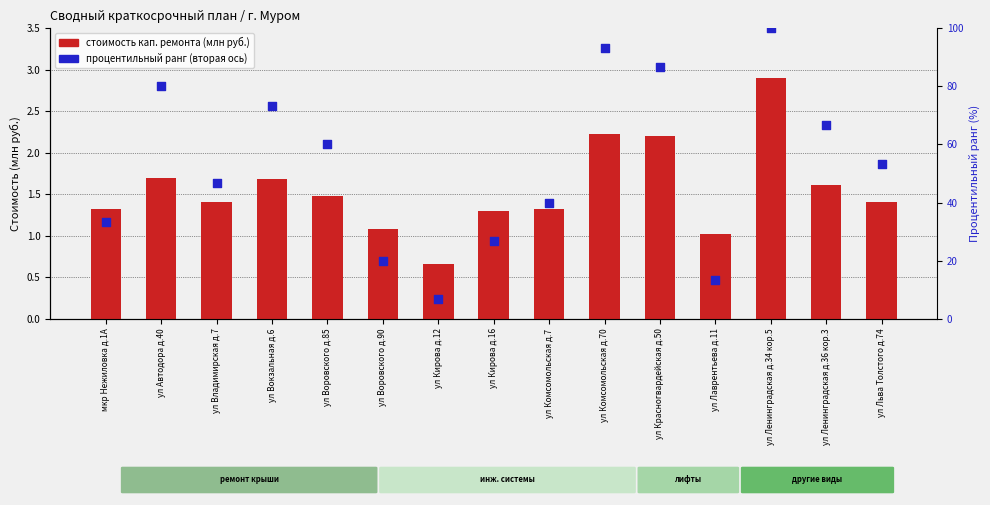

Which series contains the lowest Y value?

Стоимость кап. ремонта (млн руб.)